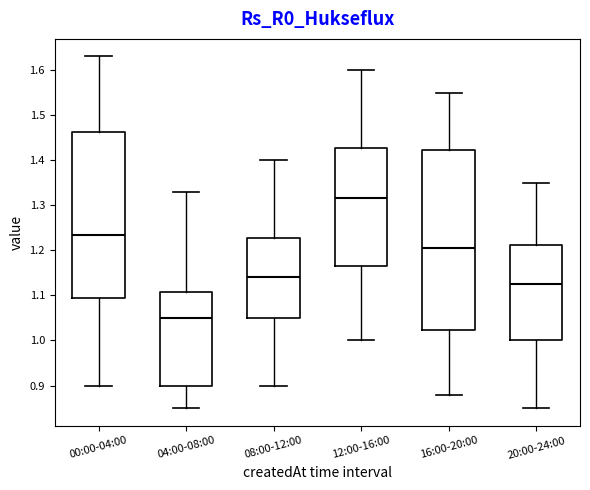

Reading left to right, read every box against the y-axis: the position of its median line, the range the box covers, and the ends of its whiskers. The values are not printed on the chart, so give them approximately, as read against the axis.

00:00-04:00: median 1.24, box 1.10 to 1.46, whiskers 0.90 to 1.63
04:00-08:00: median 1.05, box 0.90 to 1.11, whiskers 0.85 to 1.33
08:00-12:00: median 1.14, box 1.05 to 1.23, whiskers 0.90 to 1.40
12:00-16:00: median 1.32, box 1.17 to 1.43, whiskers 1.00 to 1.60
16:00-20:00: median 1.21, box 1.02 to 1.42, whiskers 0.88 to 1.55
20:00-24:00: median 1.13, box 1.00 to 1.21, whiskers 0.85 to 1.35